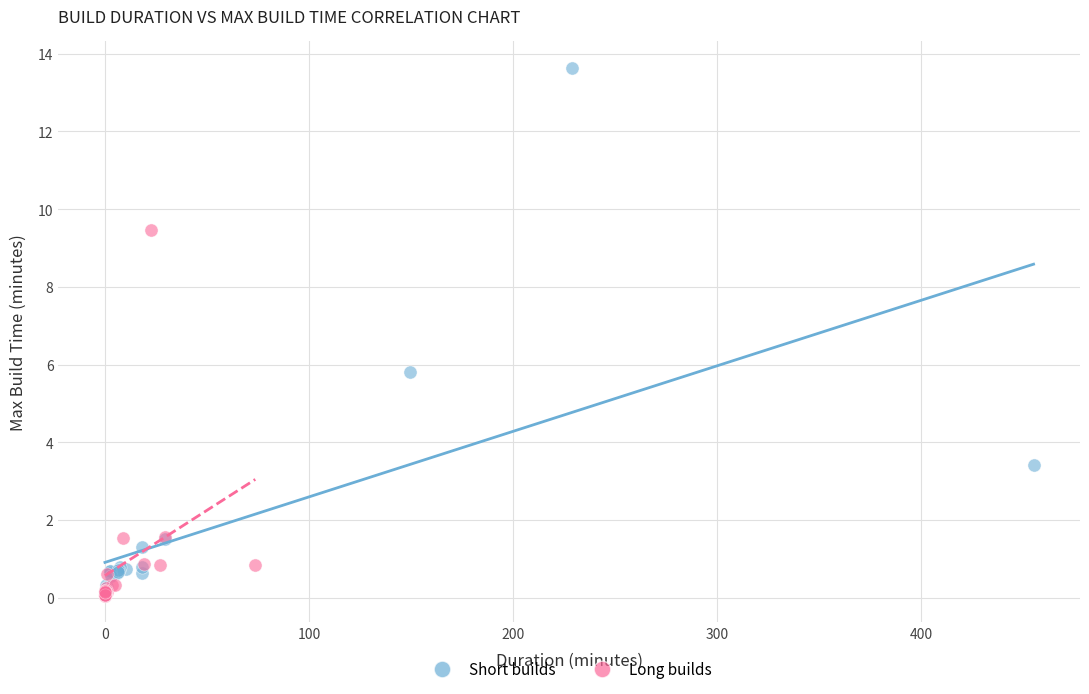

Which series contains the highest Y value?

Short builds